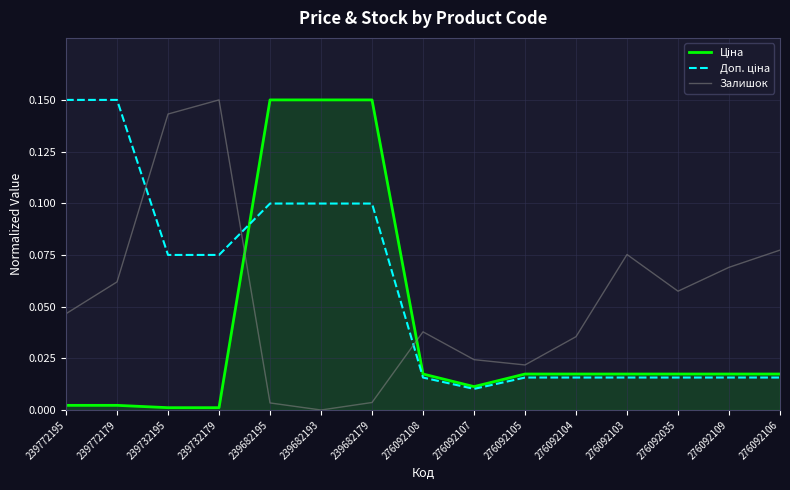

The value of Залишок at 276092035 is 0.1. True or false?

True